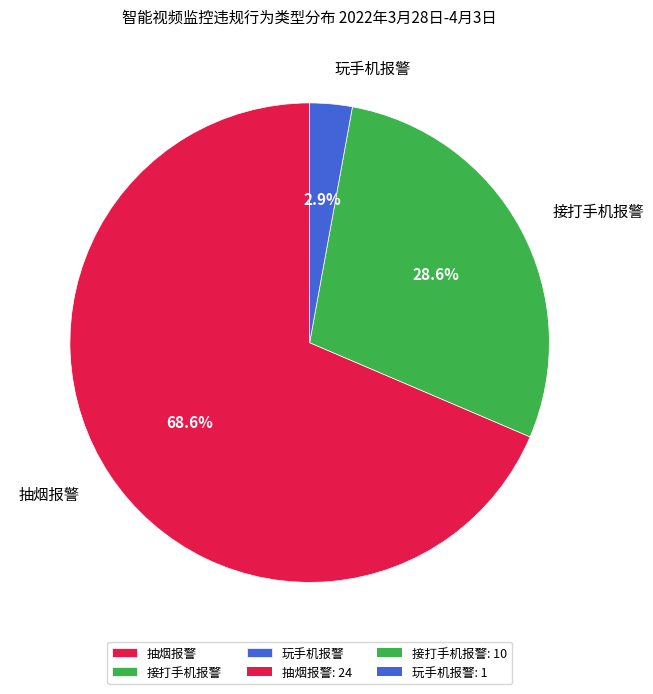

Is there a majority slice in this chart?

Yes